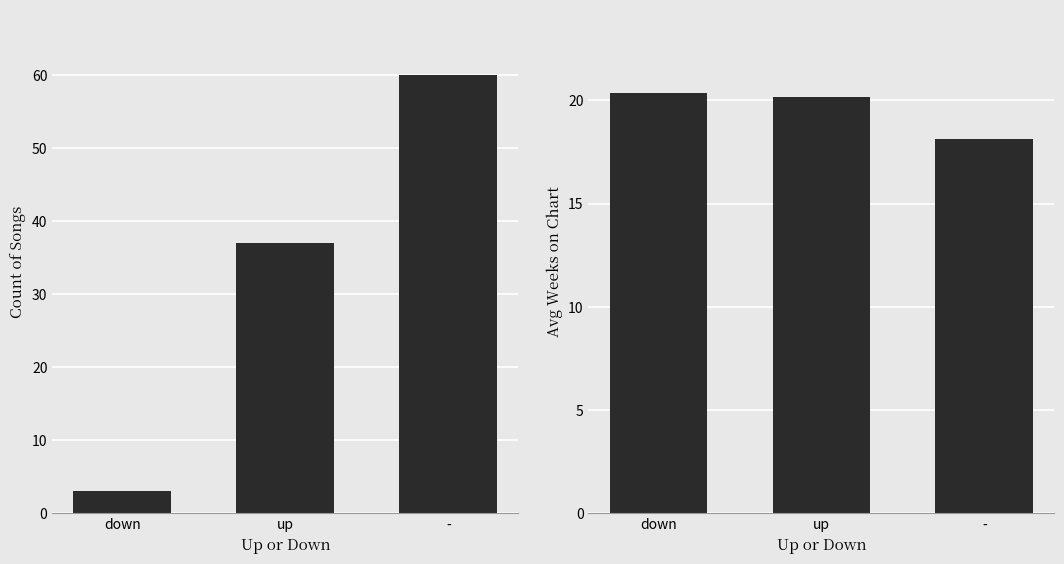

At which category is the sum across all series the highest?

-